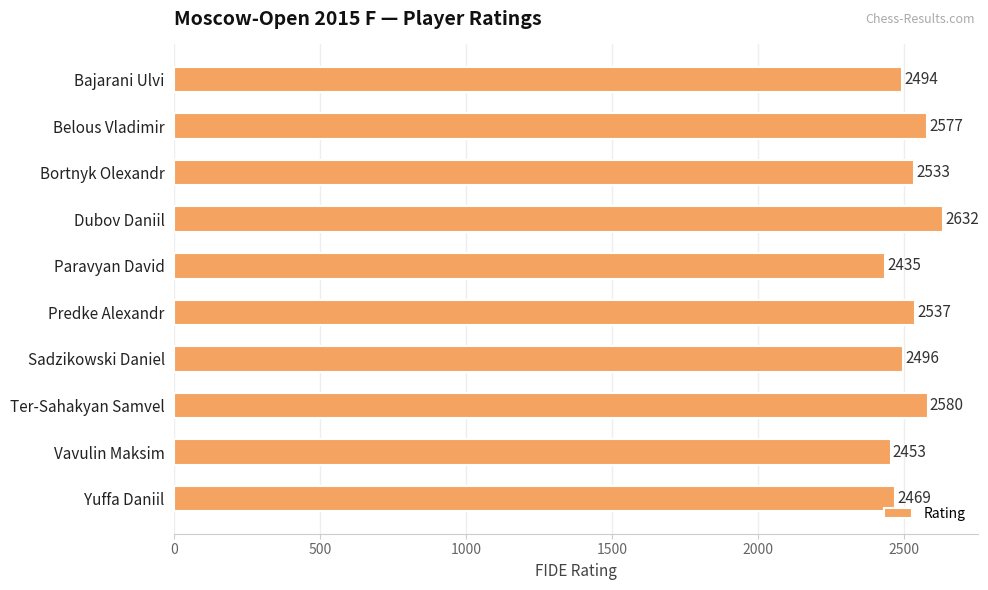

How many values are below 2533?

5